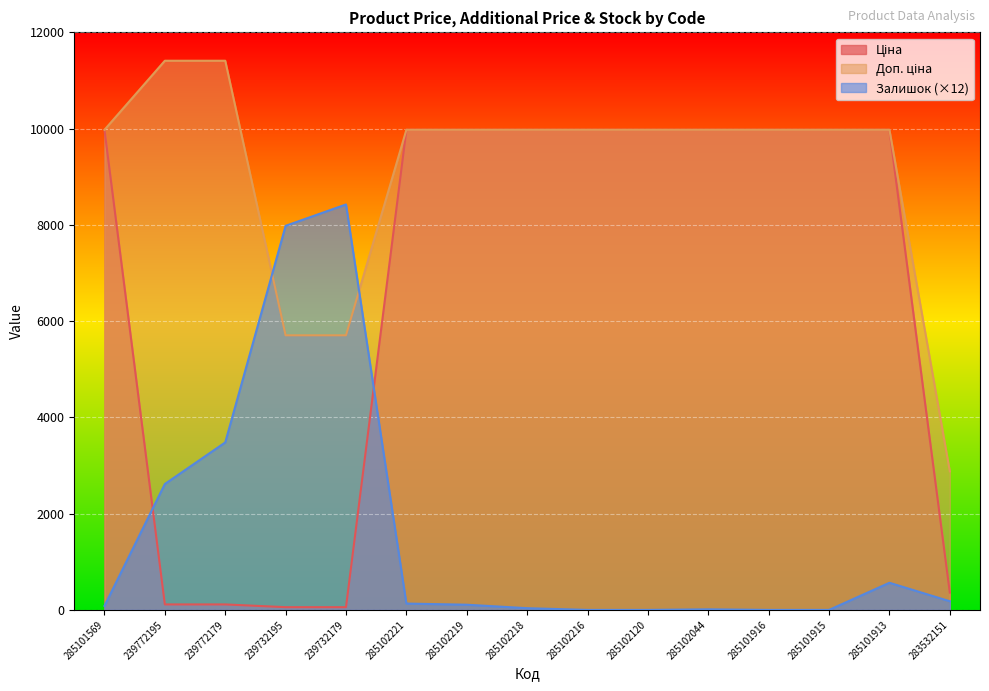

Rank the series at 283532151 from lowest to highest value.

Залишок, Ціна, Доп. ціна